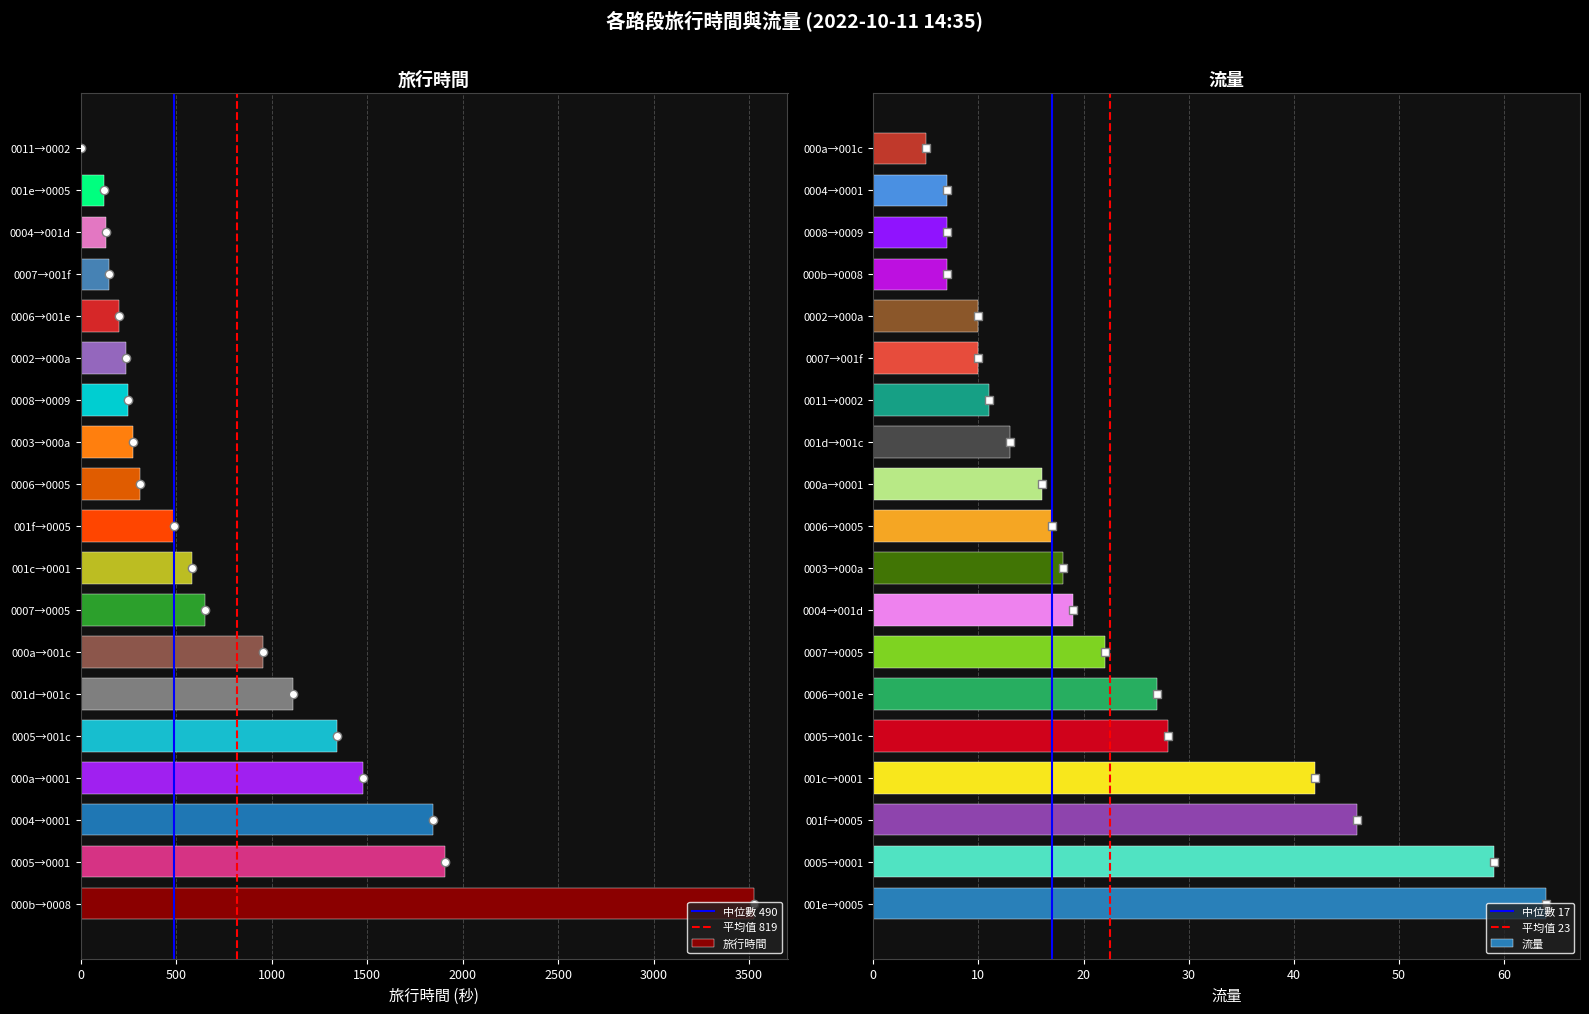

The value of 旅行時間 at 001f→0005 is 854. True or false?

False